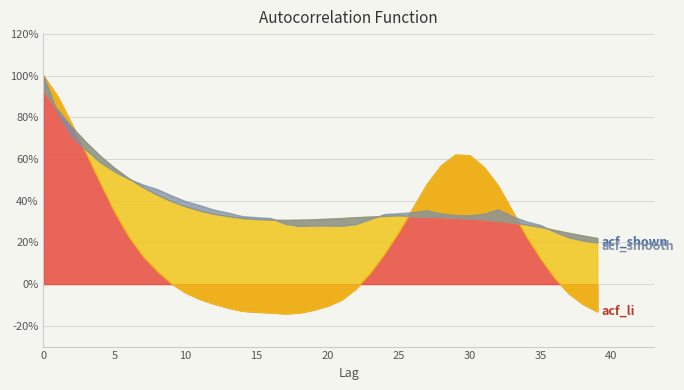

True or false: acf_shown_smooth has a value of 0.2 at 10.

False